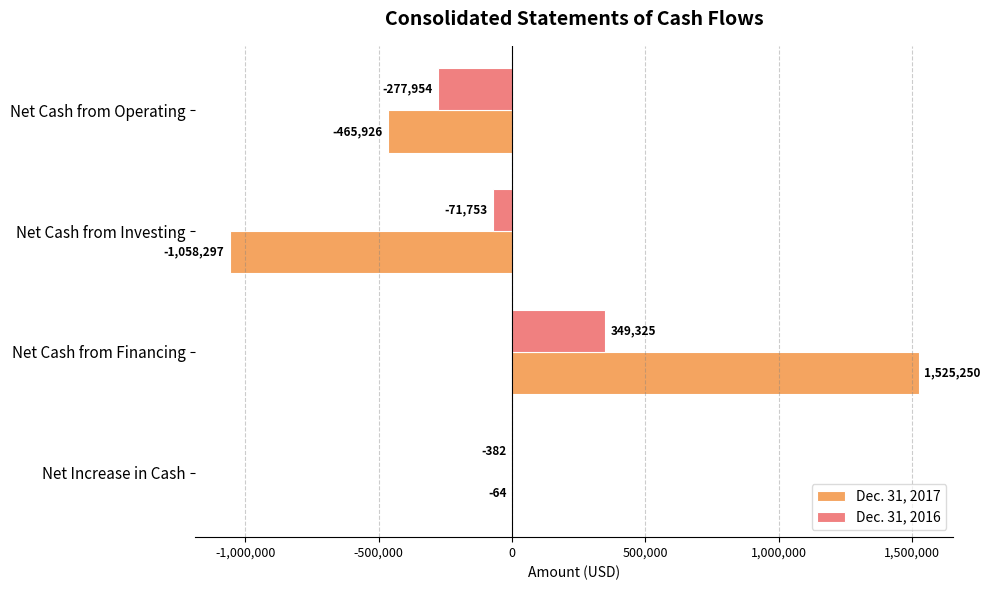

Which series has the largest range (max minus min)?

Dec. 31, 2017